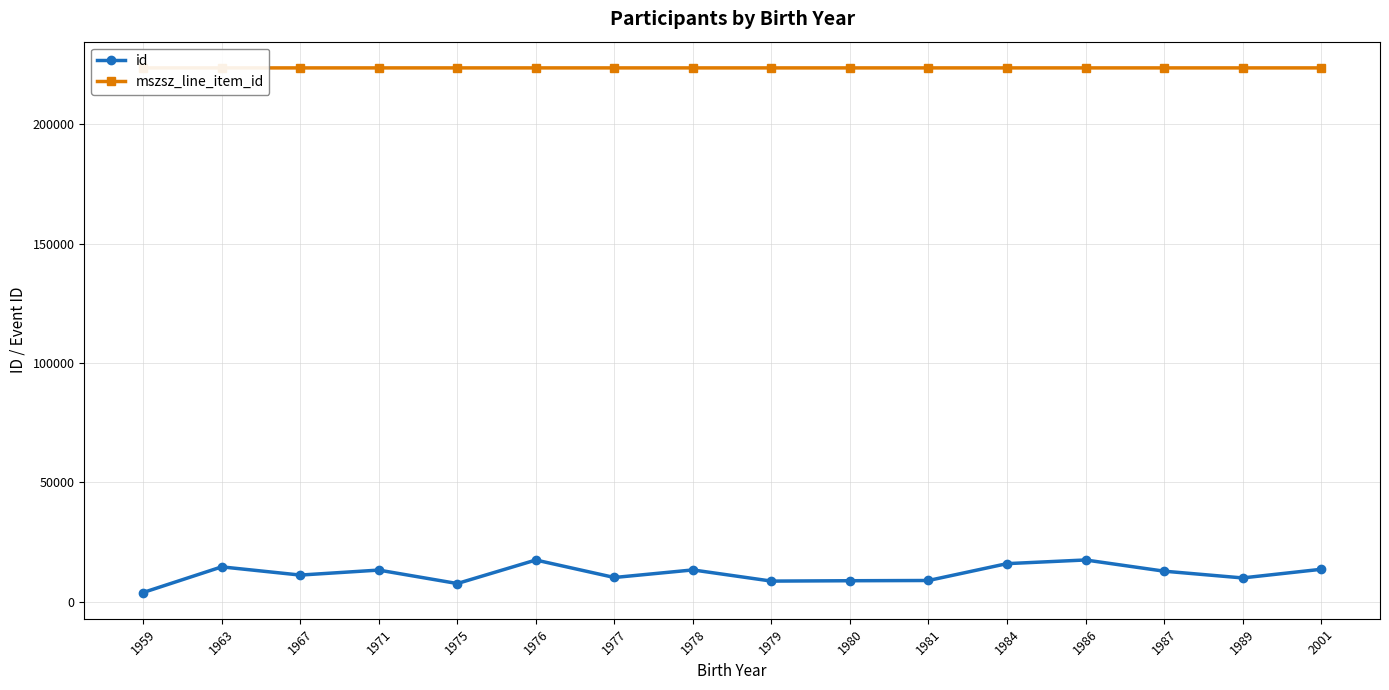

What is the difference between the maximum and minimum values in the mszsz_line_item_id series?

1.0